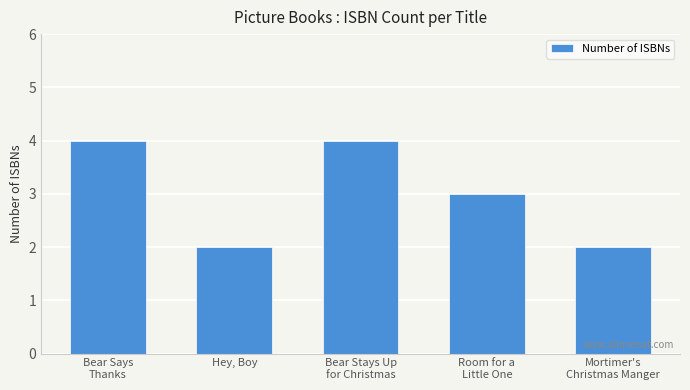

What is the change in value from Hey, Boy to Bear Stays Up
for Christmas?

+2